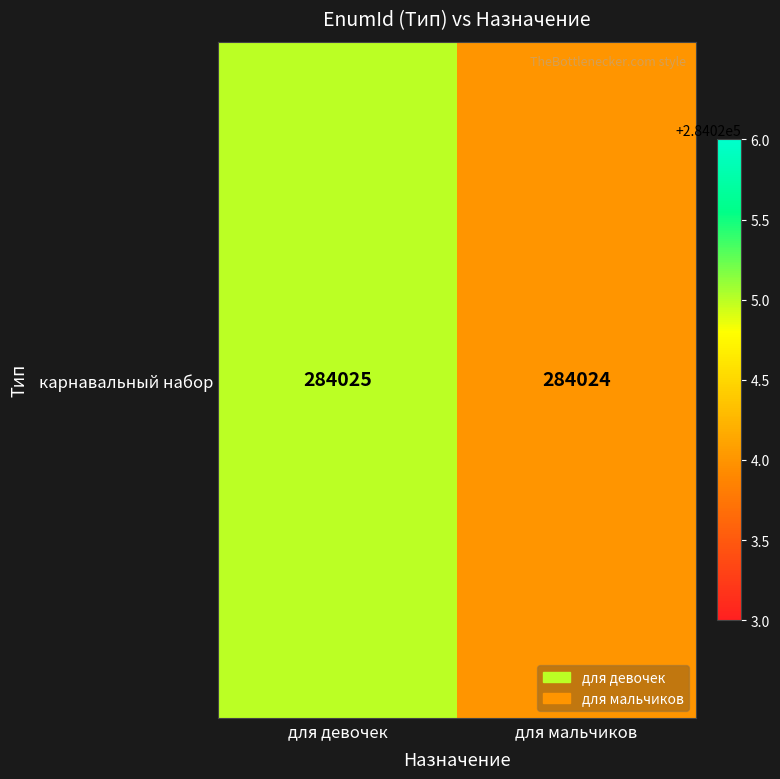

What is the minimum value shown in the chart?

284024